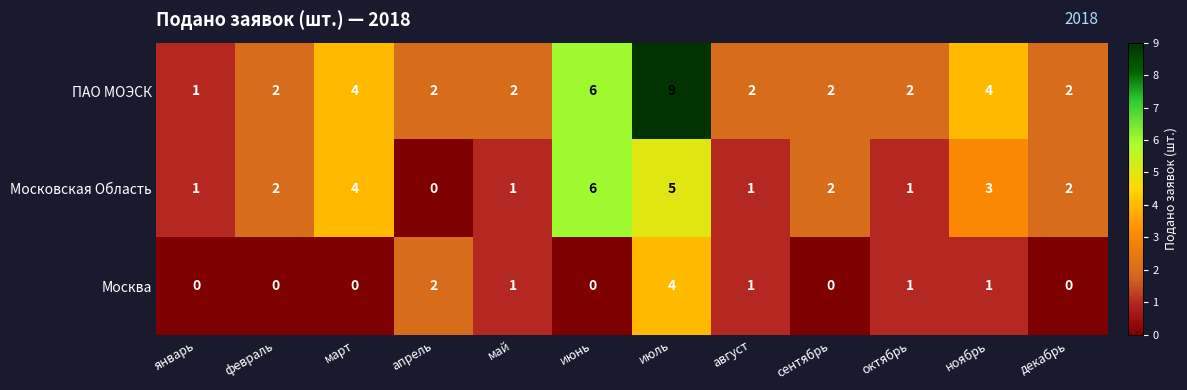

The ПАО МОЭСК series shows 2 at ноябрь. True or false?

False